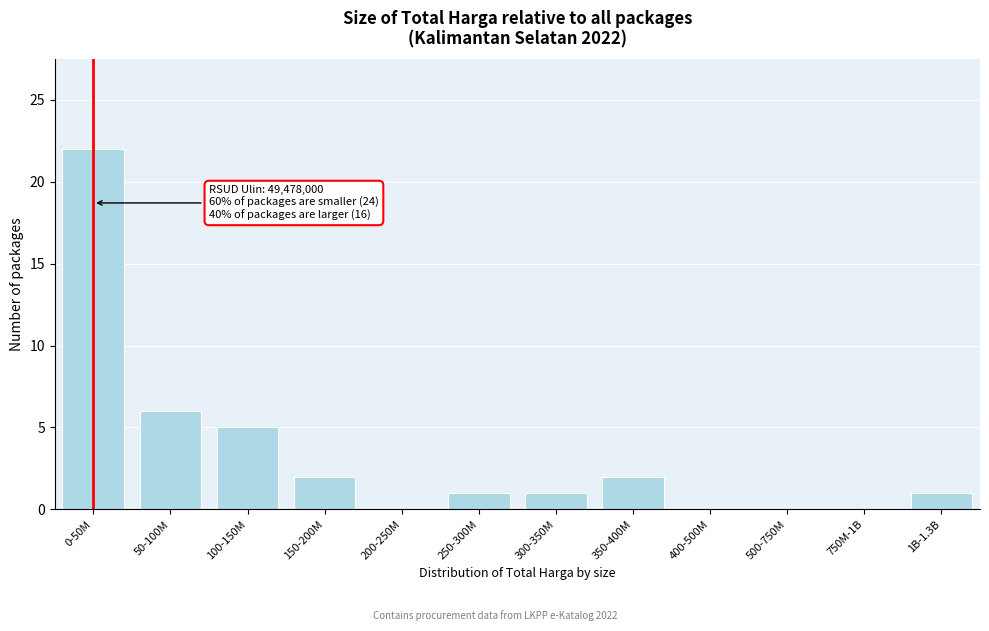

Reading left to right, transcribe all the data shown in this chart.

0-50M=22	50-100M=6	100-150M=5	150-200M=2	200-250M=0	250-300M=1	300-350M=1	350-400M=2	400-500M=0	500-750M=0	750M-1B=0	1B-1.3B=1